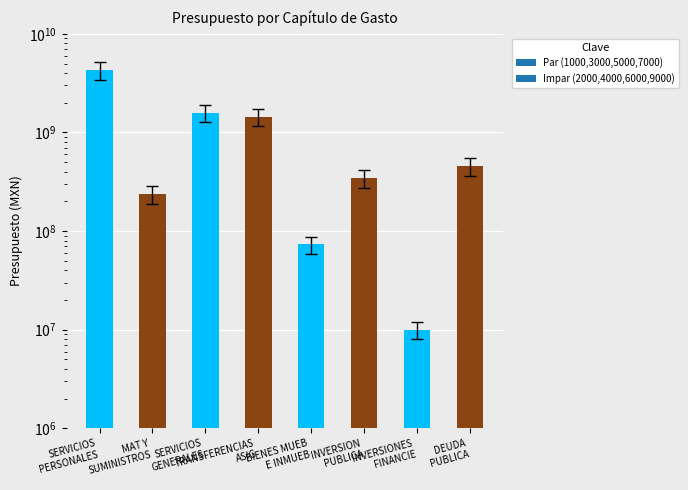

Which has a higher value, DEUDA
PUBLICA or MAT Y
SUMINISTROS?

DEUDA
PUBLICA